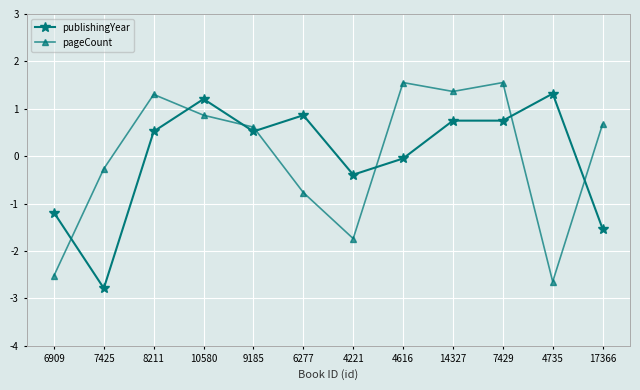

Which series changed the most between 8211 and 4221?

pageCount